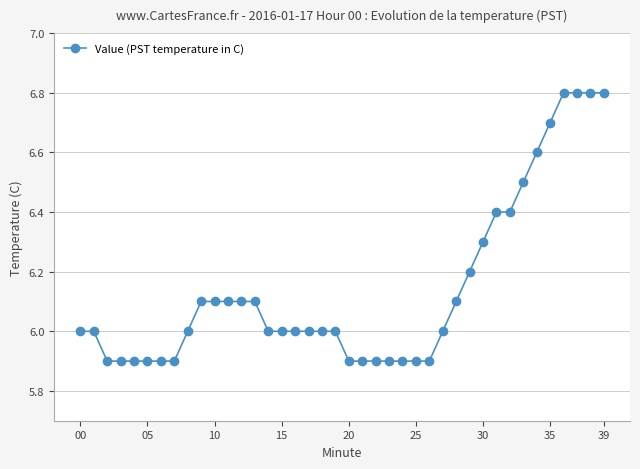

What is the maximum value shown in the chart?

6.8